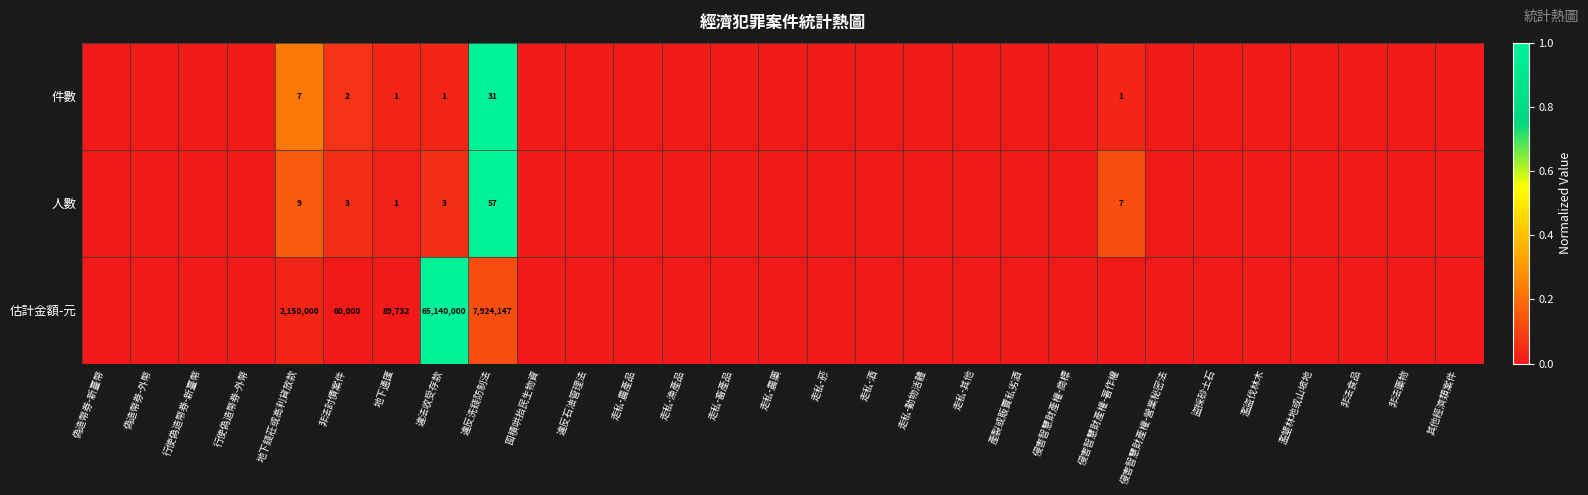

Which has a higher value, 地下通匯 or 濫墾林地或山坡地?

地下通匯